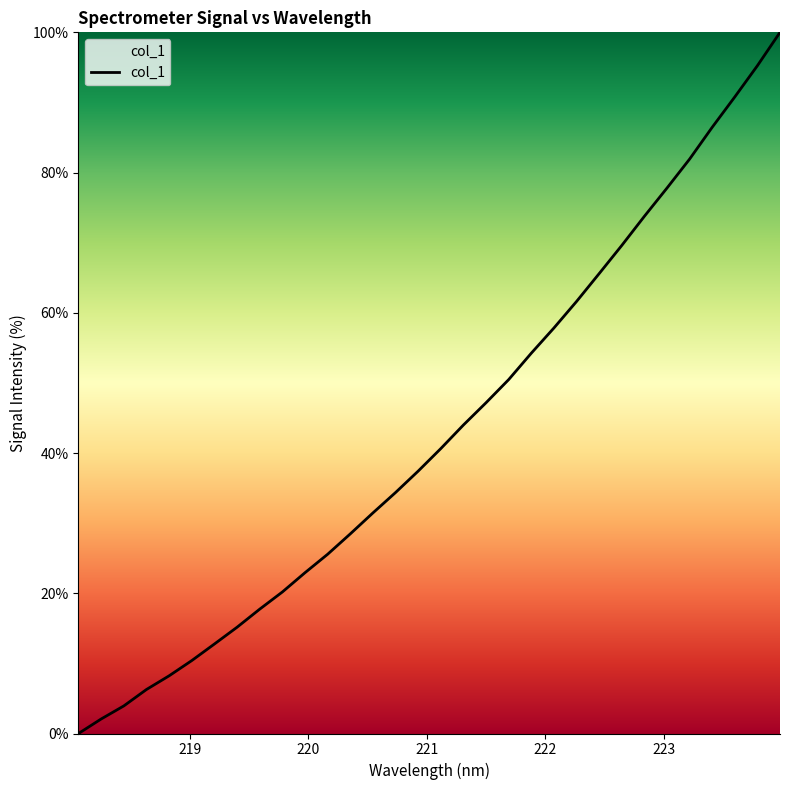

What is the greatest value displayed?

100.0